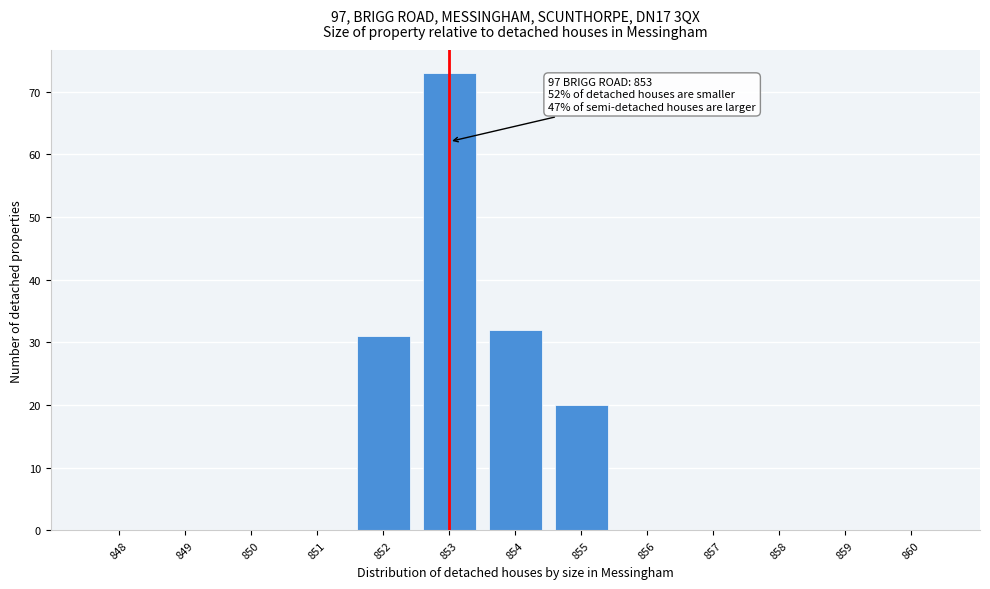

Reading left to right, what are all the values shown in this chart?

848=0	849=0	850=0	851=0	852=31	853=73	854=32	855=20	856=0	857=0	858=0	859=0	860=0